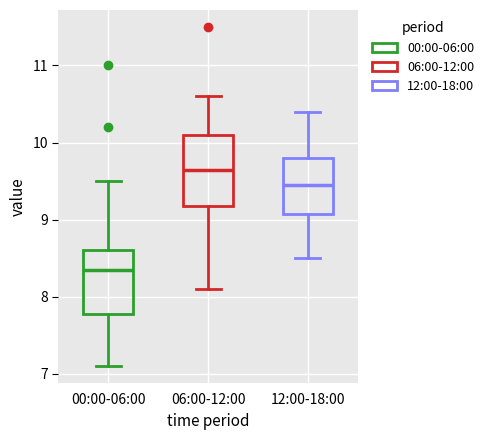

Which box has the highest median line?

06:00-12:00